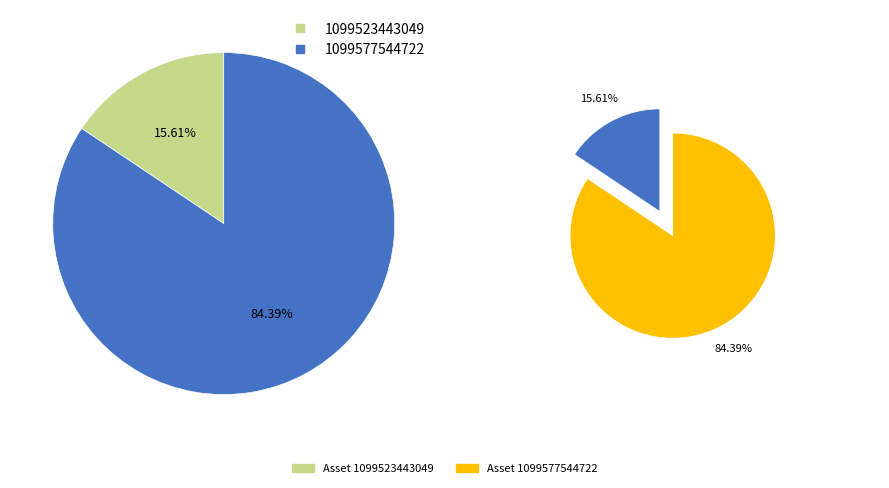

Which category has the biggest portion of the pie?

1099577544722